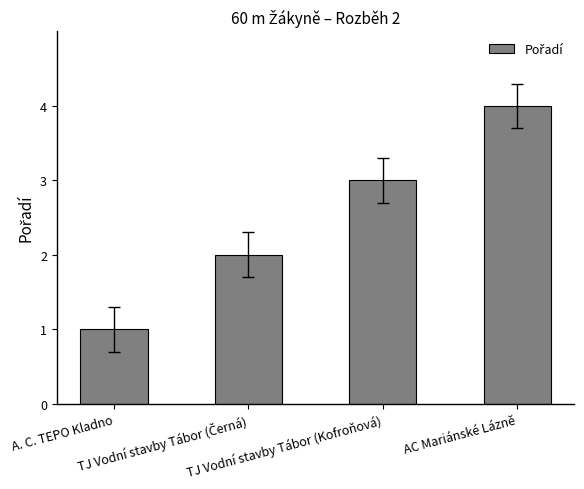

What is the smallest value displayed?

1